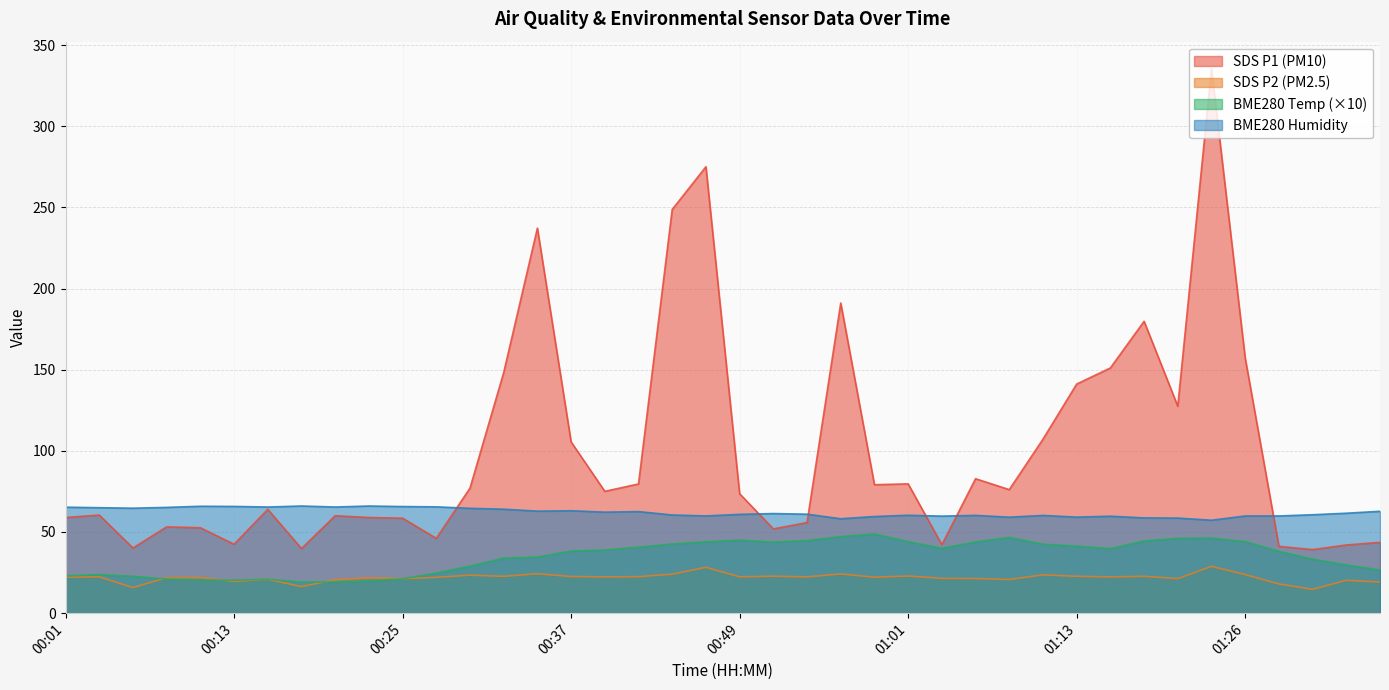

How many data points in BME280_humidity are less than 61?

19